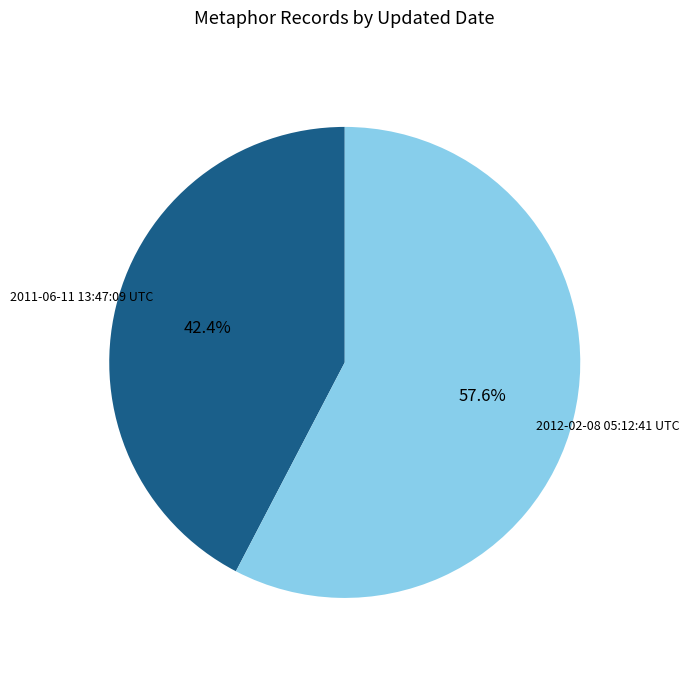

The 2011-06-11 13:47:09 UTC slice represents 42% of the pie. True or false?

True